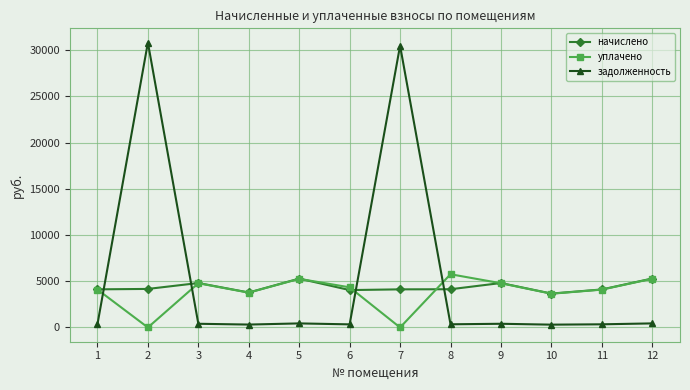

The value of начислено at 5 is 3666.1. True or false?

False